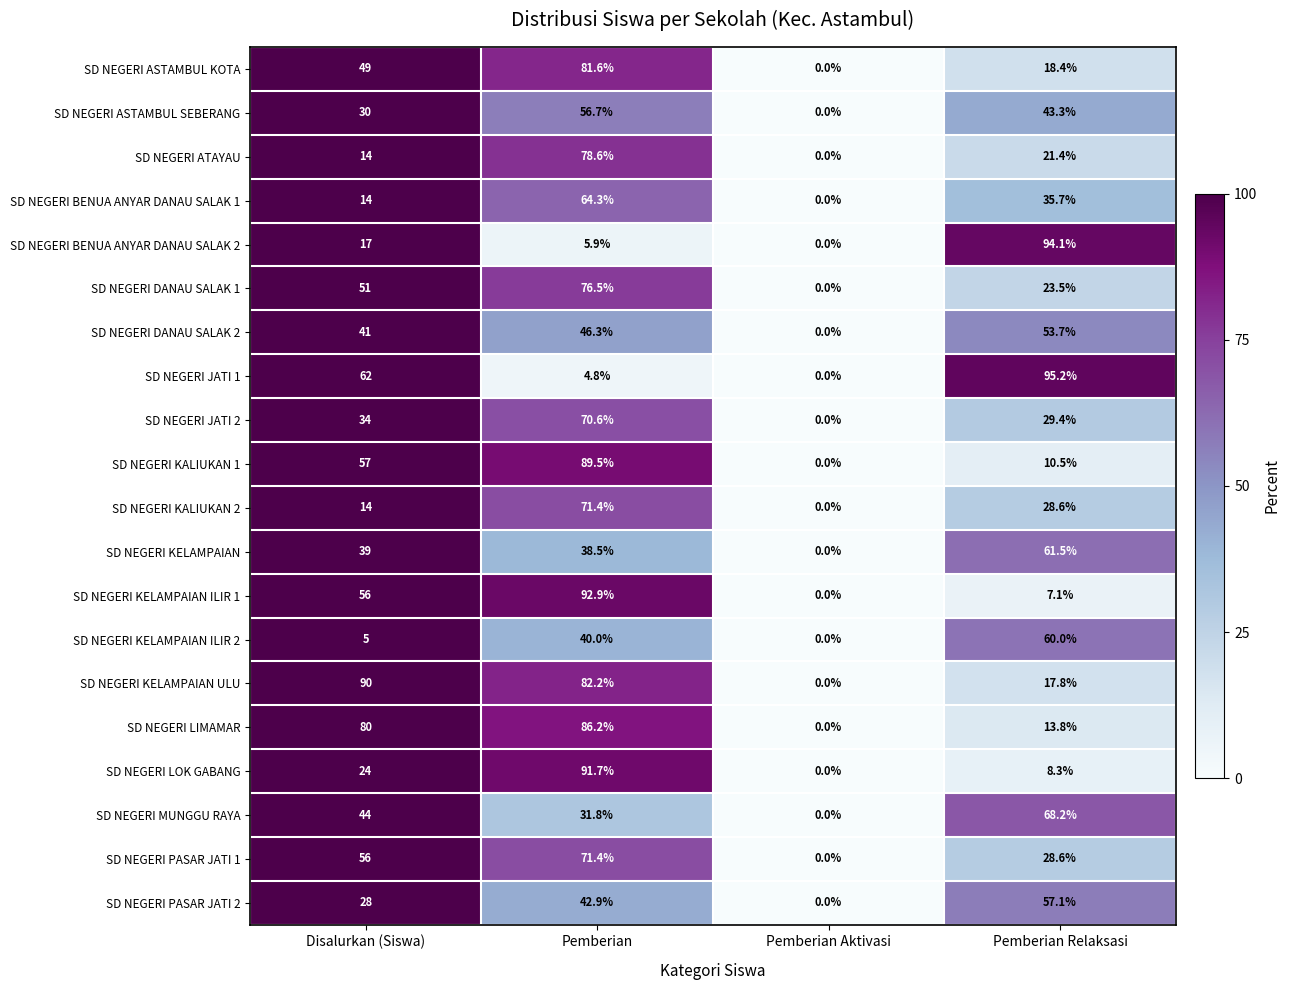

How many data points does each series have?

4